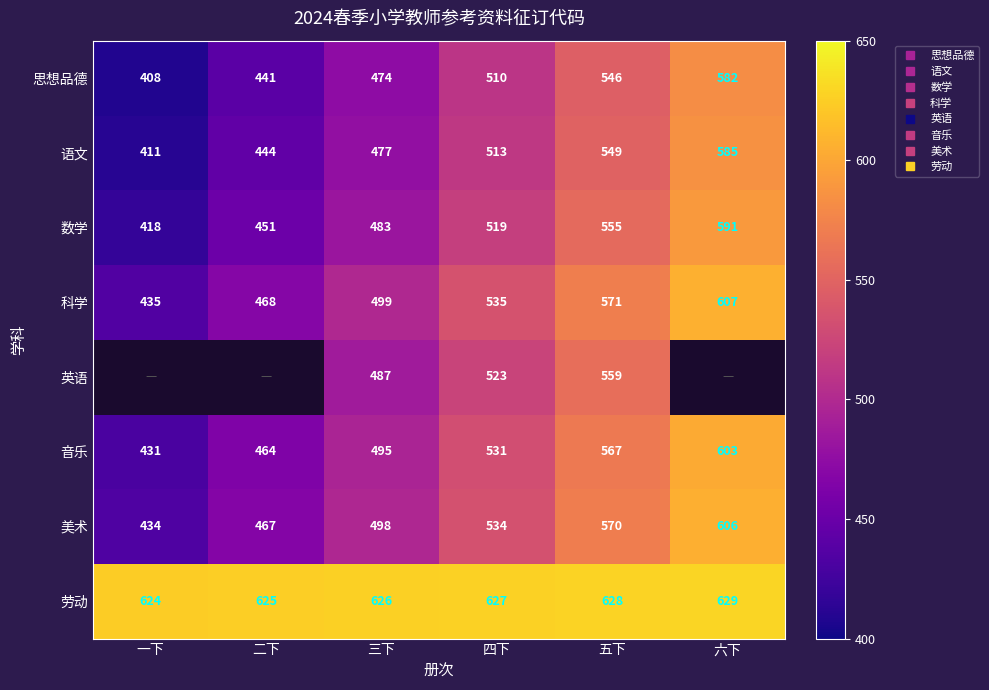

At which label does 劳动 reach its minimum?

一下